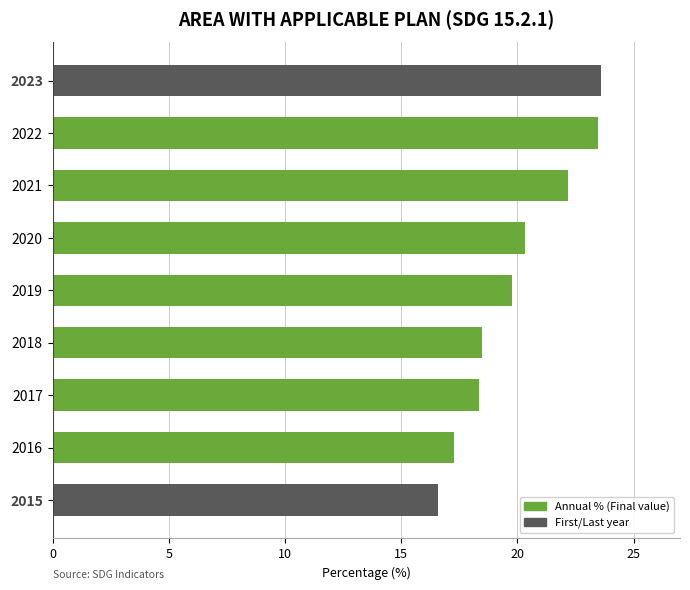

What is the greatest value displayed?

23.6